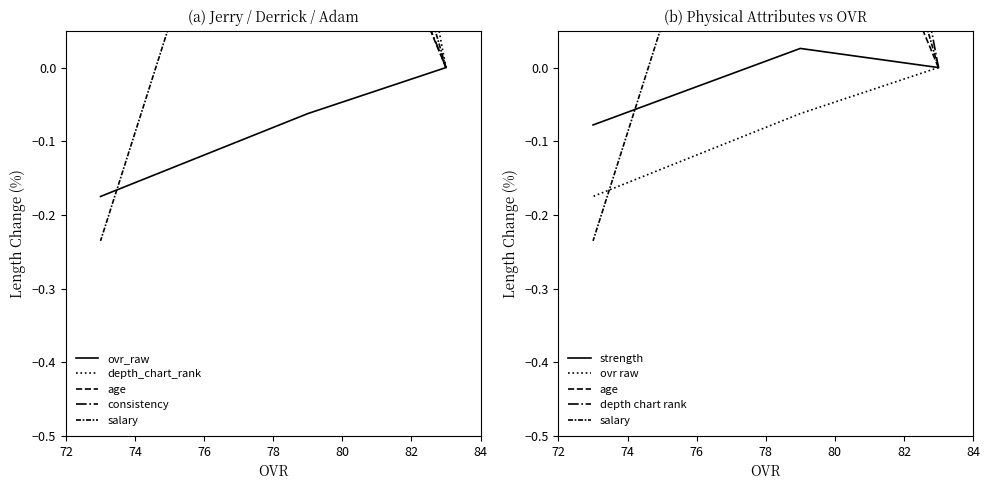

Where is salary nearest to the value 0?

83